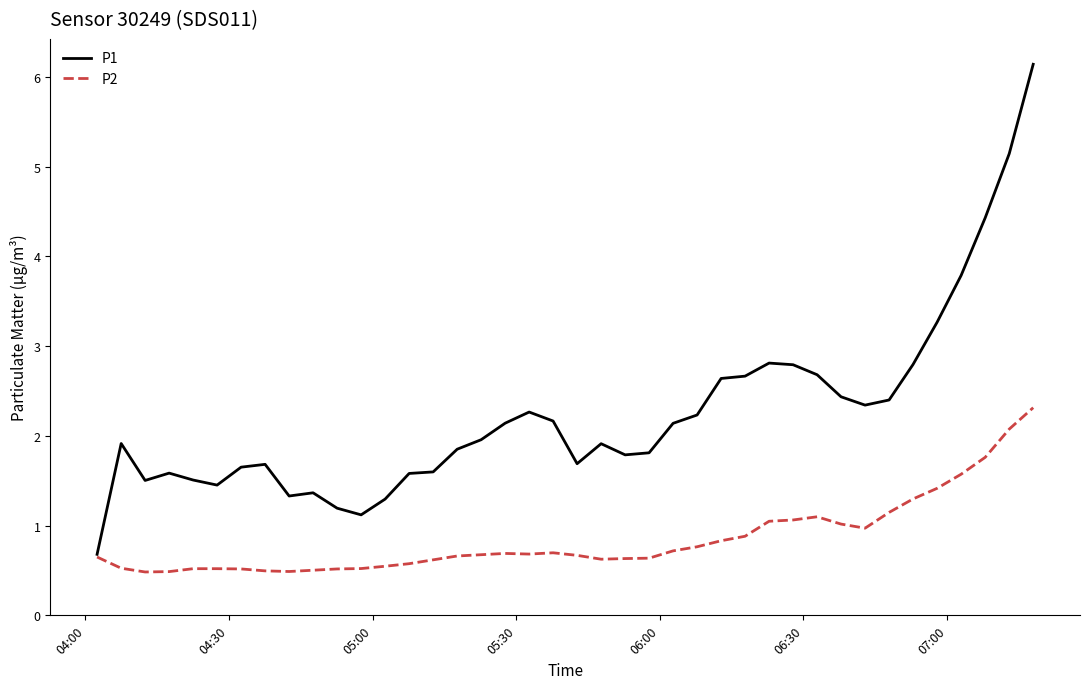

Rank the series by their maximum value, from lowest to highest.

P2, P1